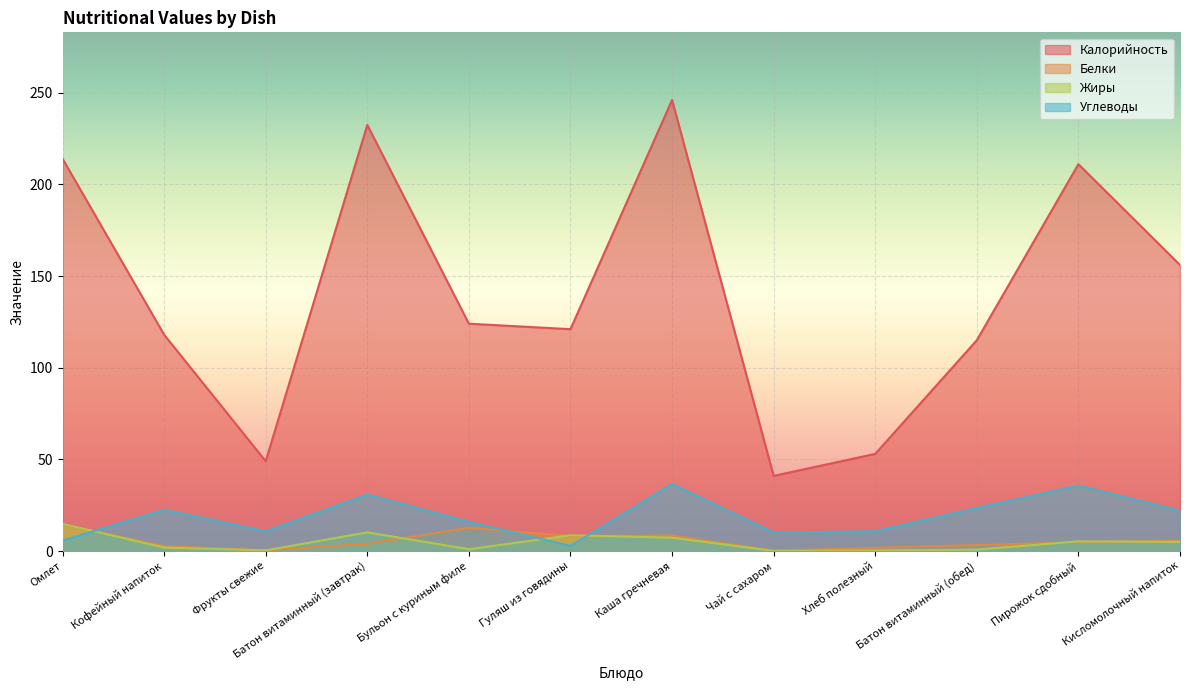

What position from the left is Кисломолочный напиток?

12